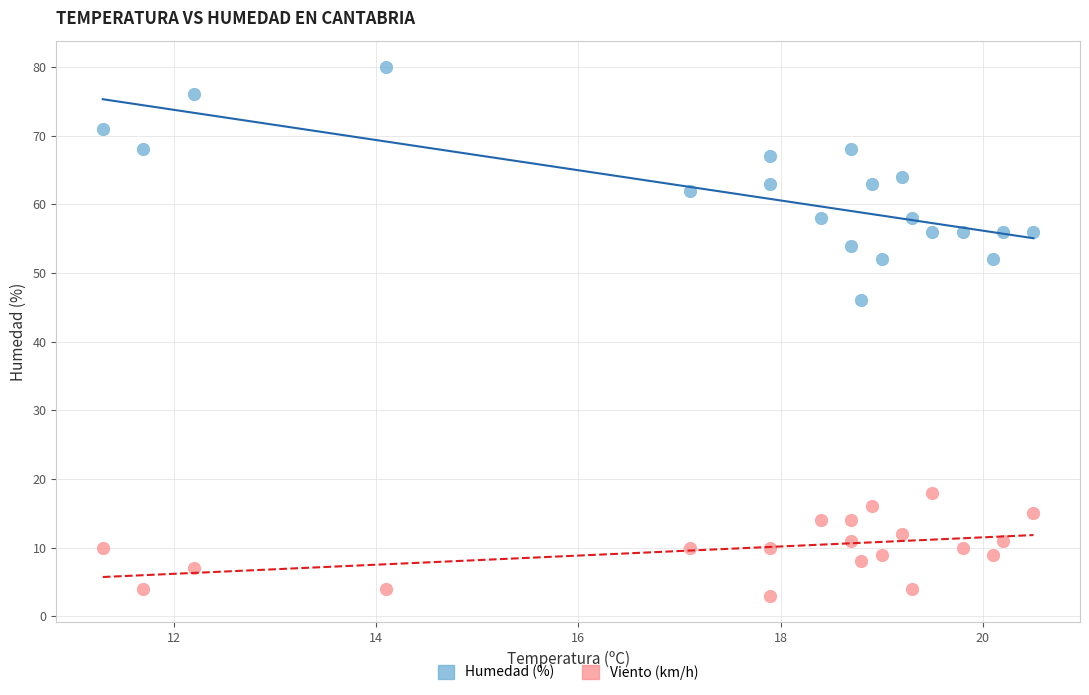

Across all data points, what is the range of Y values (max minus min)?

77